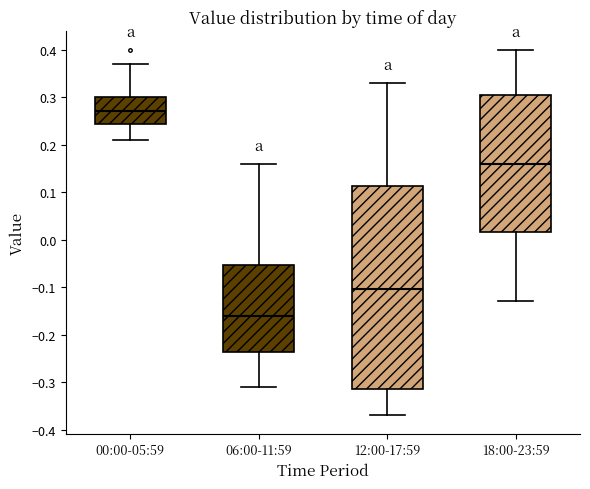

Reading left to right, transcribe this box plot: for each box, give where its median line is, the range the box spans, and where its two whiskers end, as read against the y-axis. The values are not printed on the chart, so give them approximately, as read against the axis.

00:00-05:59: median 0.27, box 0.24 to 0.30, whiskers 0.21 to 0.37
06:00-11:59: median -0.16, box -0.24 to -0.05, whiskers -0.31 to 0.16
12:00-17:59: median -0.10, box -0.31 to 0.11, whiskers -0.37 to 0.33
18:00-23:59: median 0.16, box 0.02 to 0.31, whiskers -0.13 to 0.40